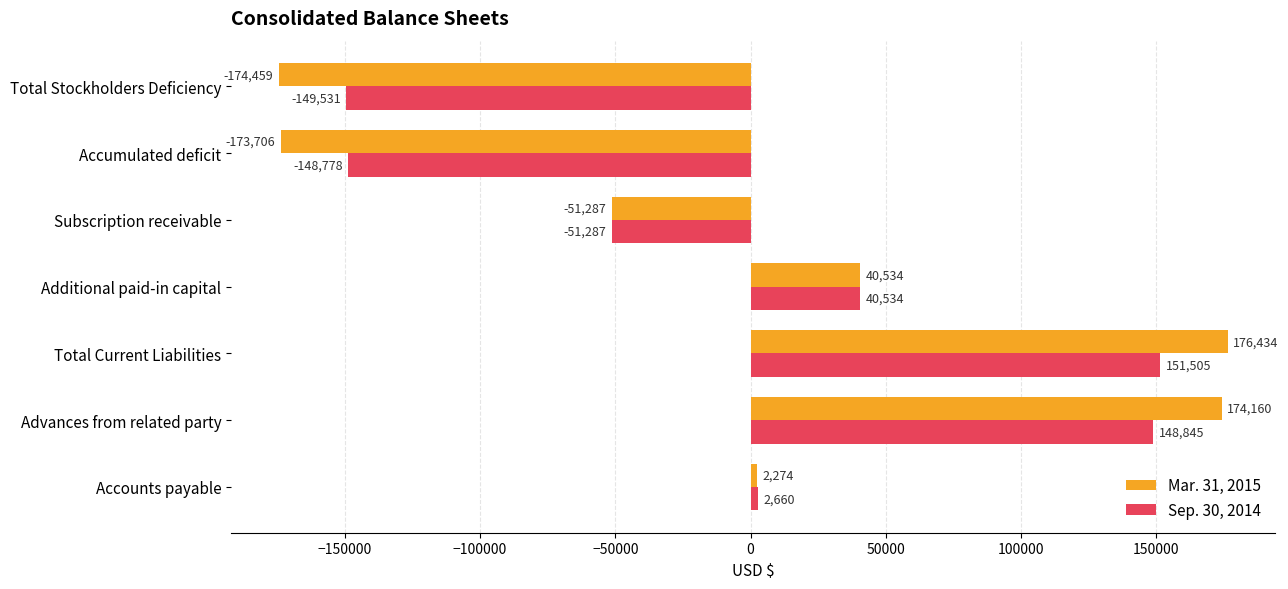

List the series in order of their peak value, lowest first.

Sep. 30, 2014, Mar. 31, 2015